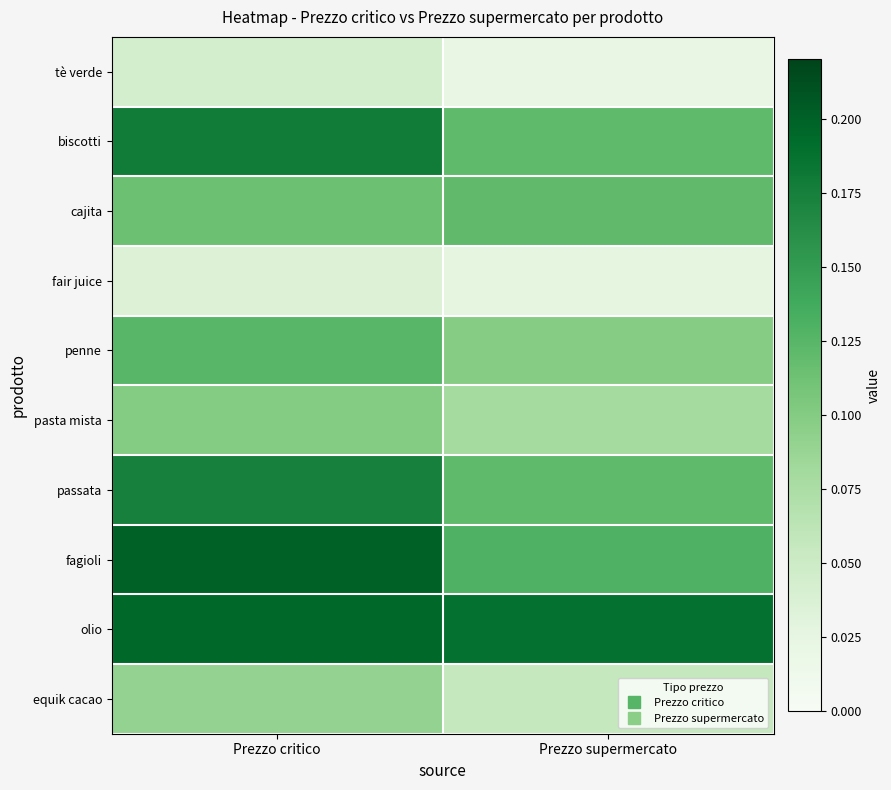

Reading left to right, transcribe all the data shown in this chart.

tè verde: Prezzo critico=0.0	Prezzo supermercato=0.0
biscotti: Prezzo critico=0.2	Prezzo supermercato=0.1
cajita: Prezzo critico=0.1	Prezzo supermercato=0.1
fair juice: Prezzo critico=0.0	Prezzo supermercato=0.0
penne: Prezzo critico=0.1	Prezzo supermercato=0.1
pasta mista: Prezzo critico=0.1	Prezzo supermercato=0.1
passata: Prezzo critico=0.2	Prezzo supermercato=0.1
fagioli: Prezzo critico=0.2	Prezzo supermercato=0.1
olio: Prezzo critico=0.2	Prezzo supermercato=0.2
equik cacao: Prezzo critico=0.1	Prezzo supermercato=0.1